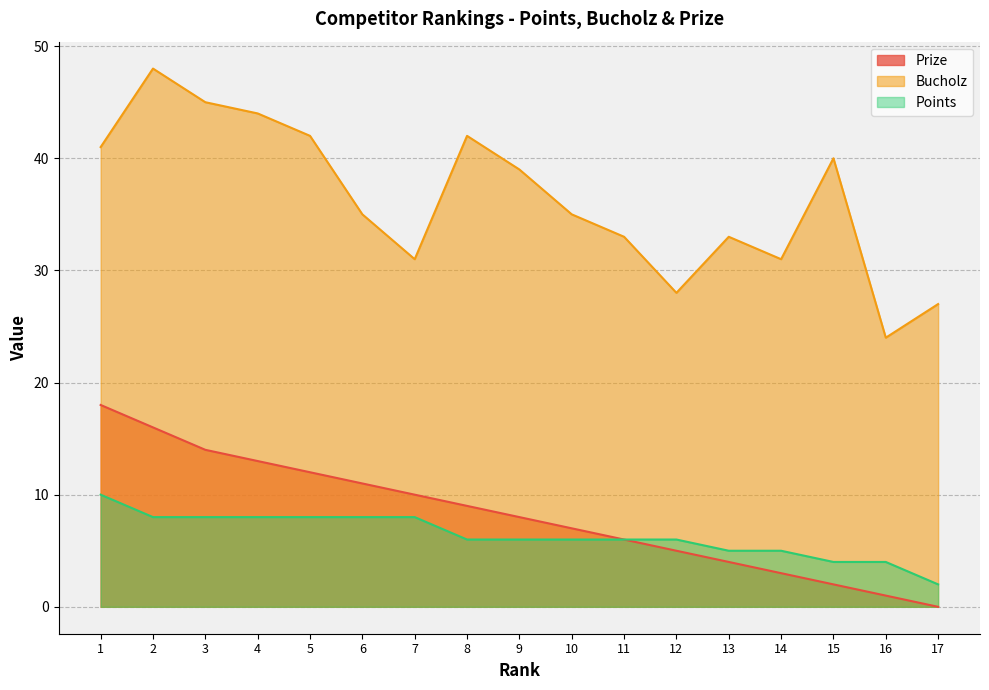

Does the chart have visible grid lines?

Yes